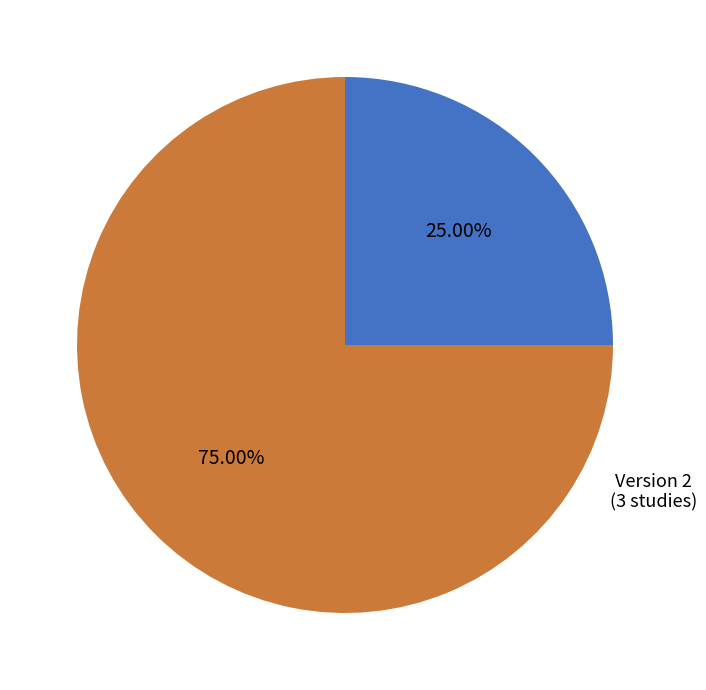

To the nearest percent, what is the difference between the largest and smallest slice percentages?

50%